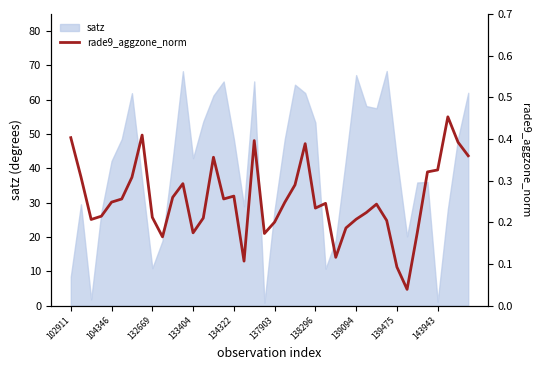

Reading right to left, list all the values displayed in this chart.

0.4	0.4	0.5	0.3	0.3	0.2	0.0	0.1	0.2	0.2	0.2	0.2	0.2	0.1	0.2	0.2	0.4	0.3	0.2	0.2	0.2	0.4	0.1	0.3	0.3	0.4	0.2	0.2	0.3	0.3	0.2	0.2	0.4	0.3	0.3	0.2	0.2	0.2	0.3	0.4